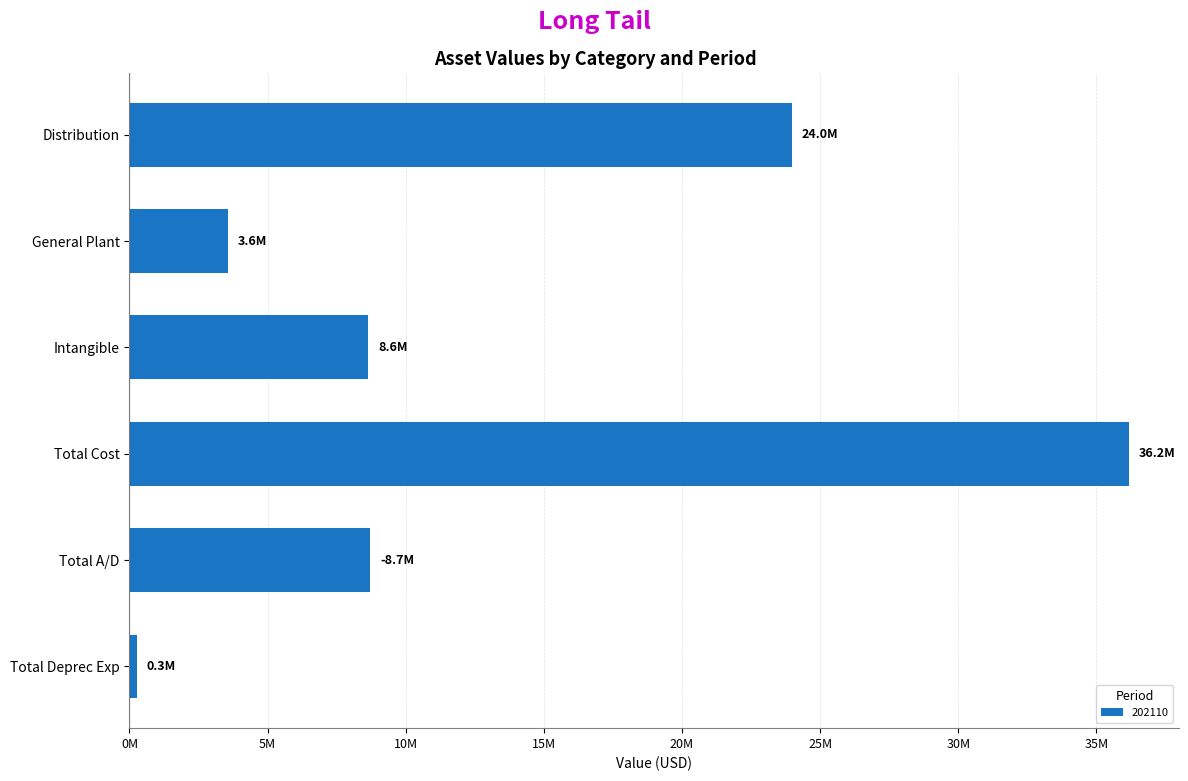

Which category has the lowest value across all series?

Total Deprec Exp